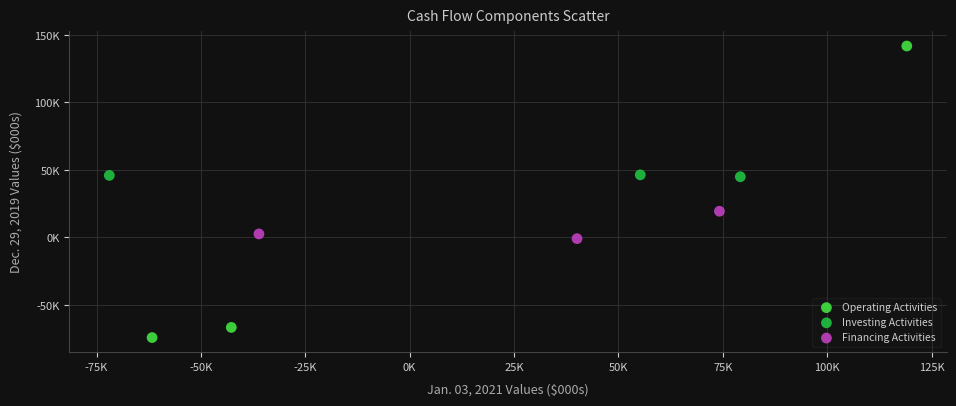

What are all the series names shown in the legend?

Operating Activities, Investing Activities, Financing Activities